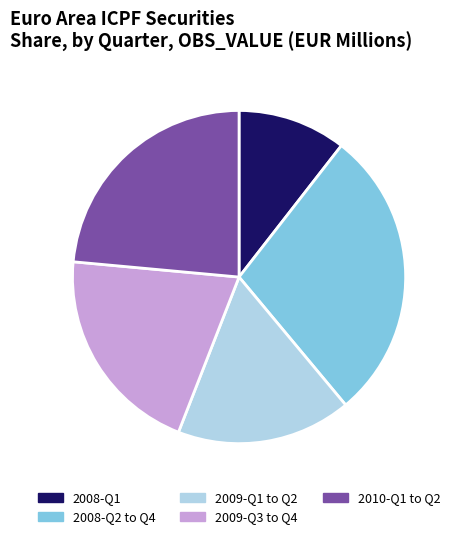

What is the ratio of the value at 2009-Q3 to Q4 to the value at 2009-Q1 to Q2?

1.2